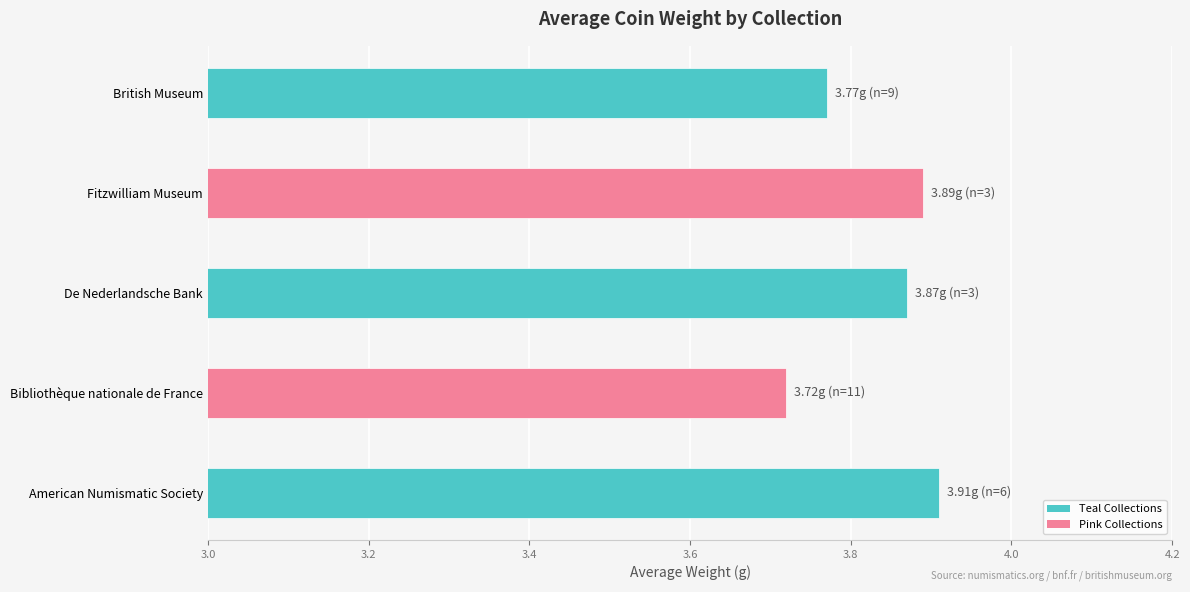

Between Fitzwilliam Museum and Bibliothèque nationale de France, which is larger?

Fitzwilliam Museum